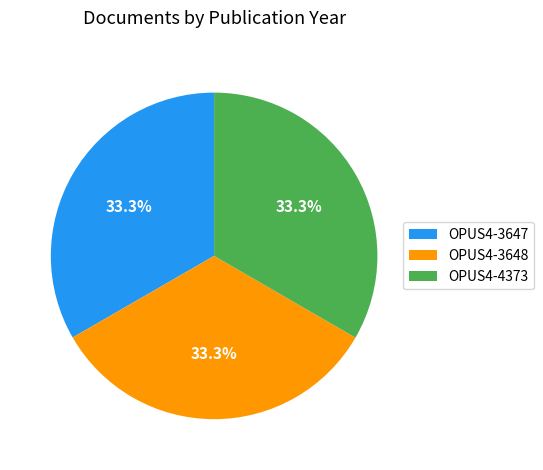

True or false: OPUS4-4373 accounts for 23% of the total.

False